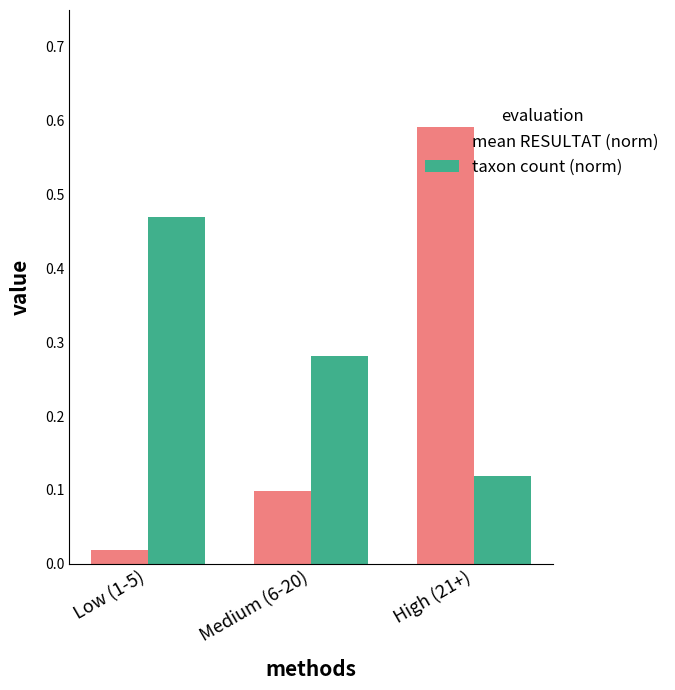

Rank the series by their average value, from lowest to highest.

mean RESULTAT (norm), taxon count (norm)